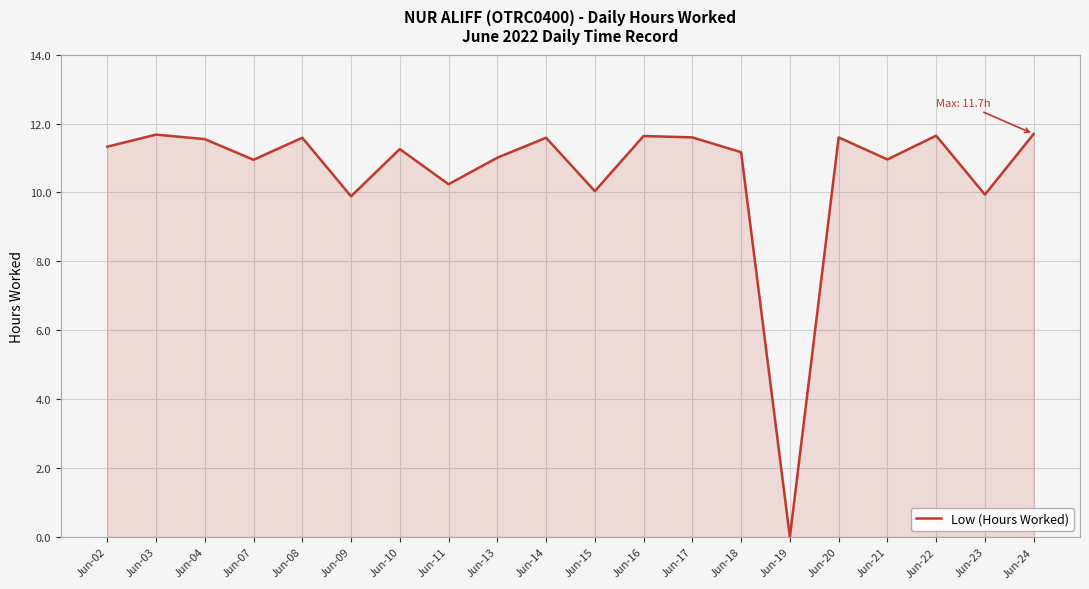

What is the ratio of the value at Jun-04 to the value at Jun-10?

1.0